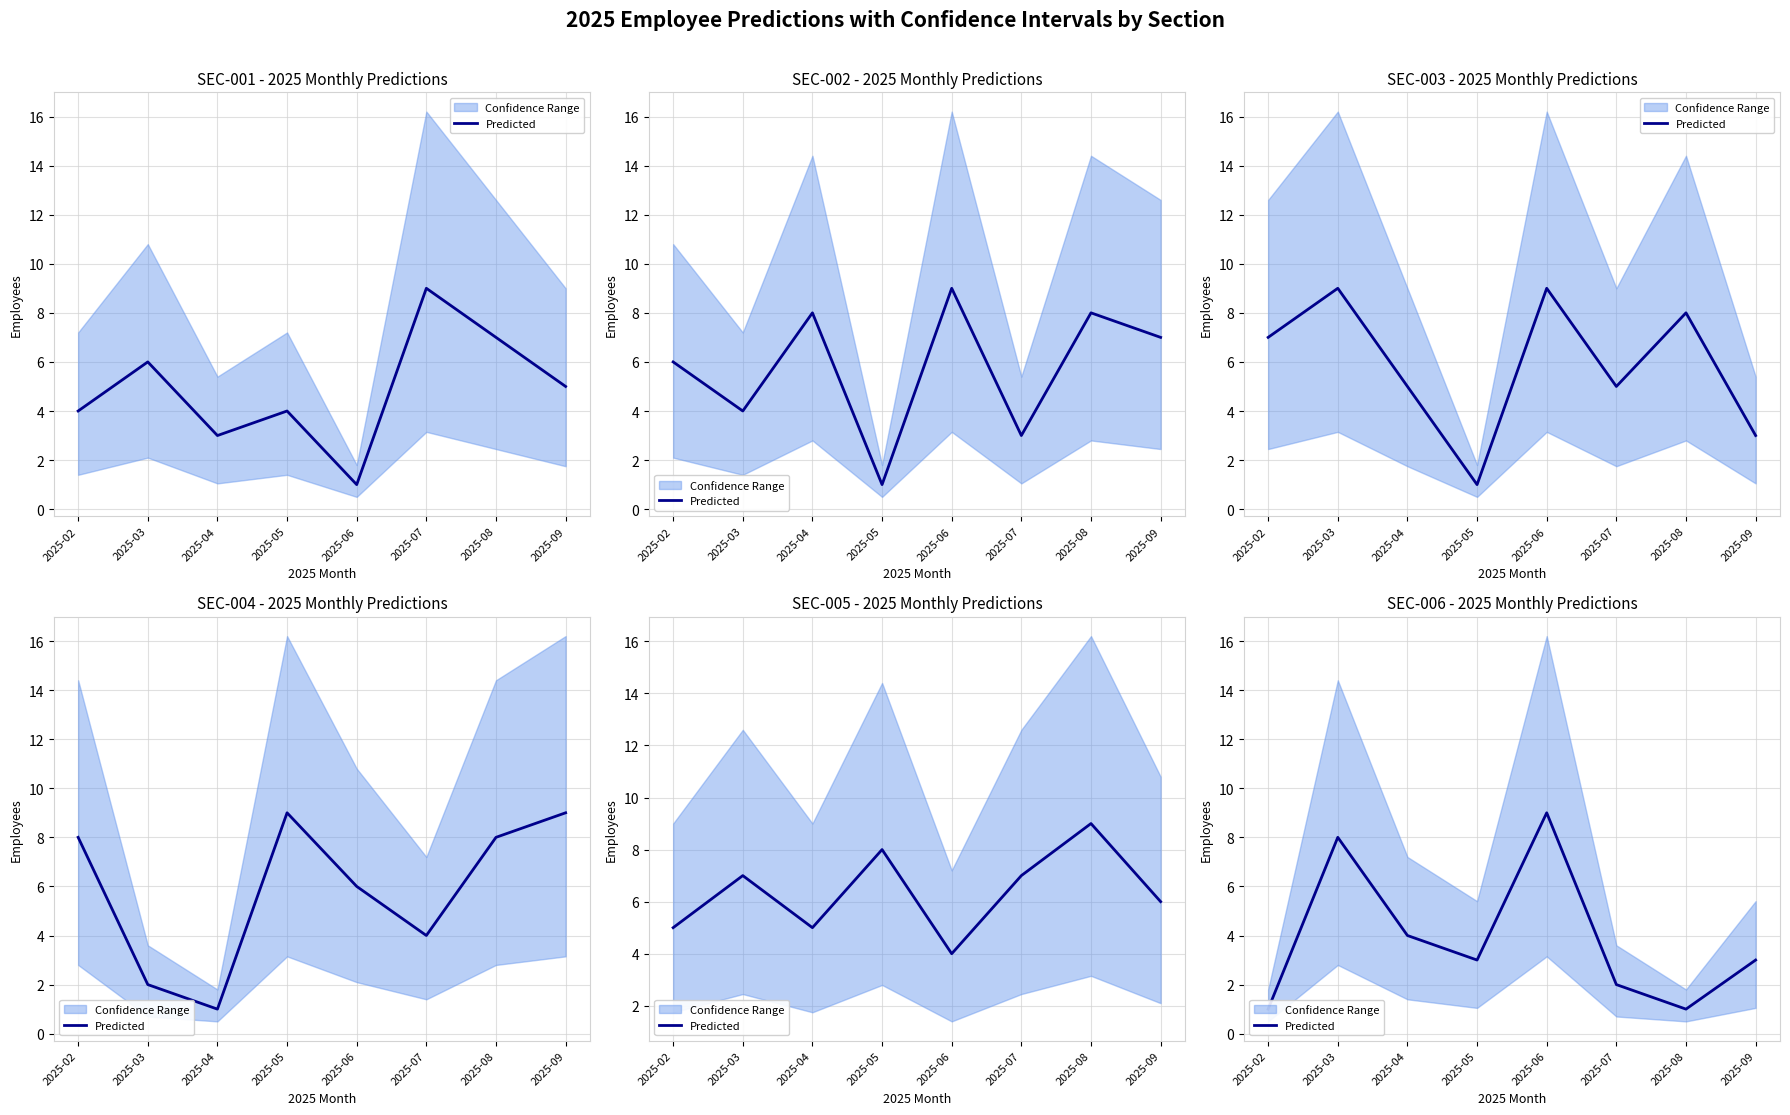

At which category does the chart reach its minimum across all series?

2025-02